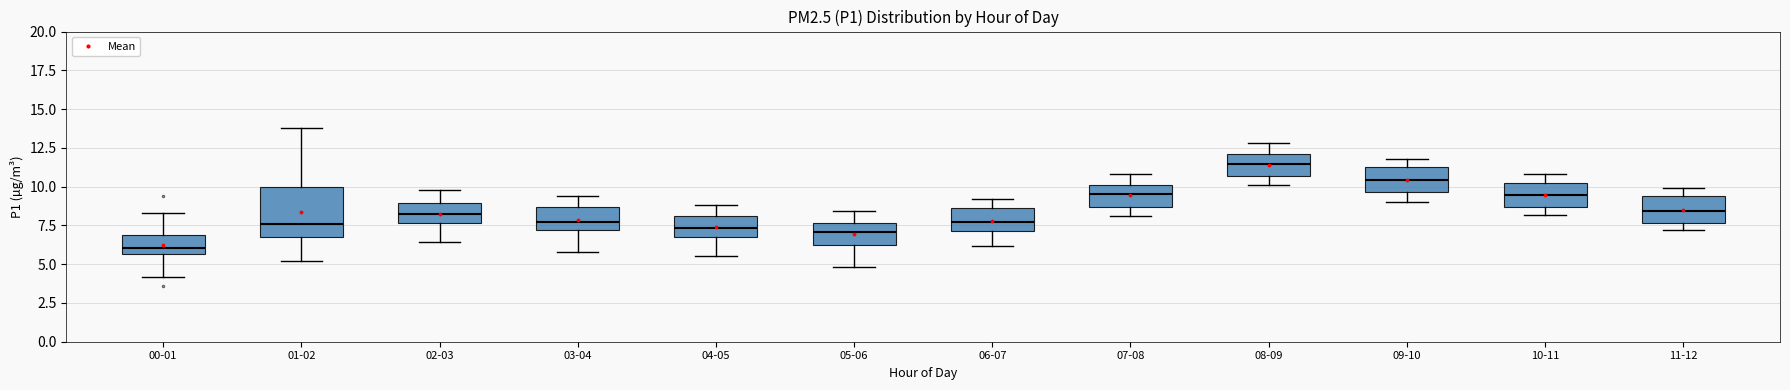

Reading left to right, read every box against the y-axis: the position of its median line, the range the box covers, and the ends of its whiskers. The values are not printed on the chart, so give them approximately, as read against the axis.

00-01: median 6.0, box 5.5 to 7.0, whiskers 4.0 to 8.5
01-02: median 7.5, box 6.5 to 10.0, whiskers 5.0 to 14.0
02-03: median 8.5, box 7.5 to 9.0, whiskers 6.5 to 10.0
03-04: median 8.0, box 7.0 to 8.5, whiskers 6.0 to 9.5
04-05: median 7.5, box 7.0 to 8.0, whiskers 5.5 to 9.0
05-06: median 7.0, box 6.5 to 7.5, whiskers 5.0 to 8.5
06-07: median 8.0, box 7.0 to 8.5, whiskers 6.0 to 9.0
07-08: median 9.5, box 8.5 to 10.0, whiskers 8.0 to 11.0
08-09: median 11.5, box 10.5 to 12.0, whiskers 10.0 to 13.0
09-10: median 10.5, box 9.5 to 11.5, whiskers 9.0 to 12.0
10-11: median 9.5, box 8.5 to 10.5, whiskers 8.0 to 11.0
11-12: median 8.5, box 7.5 to 9.5, whiskers 7.0 to 10.0